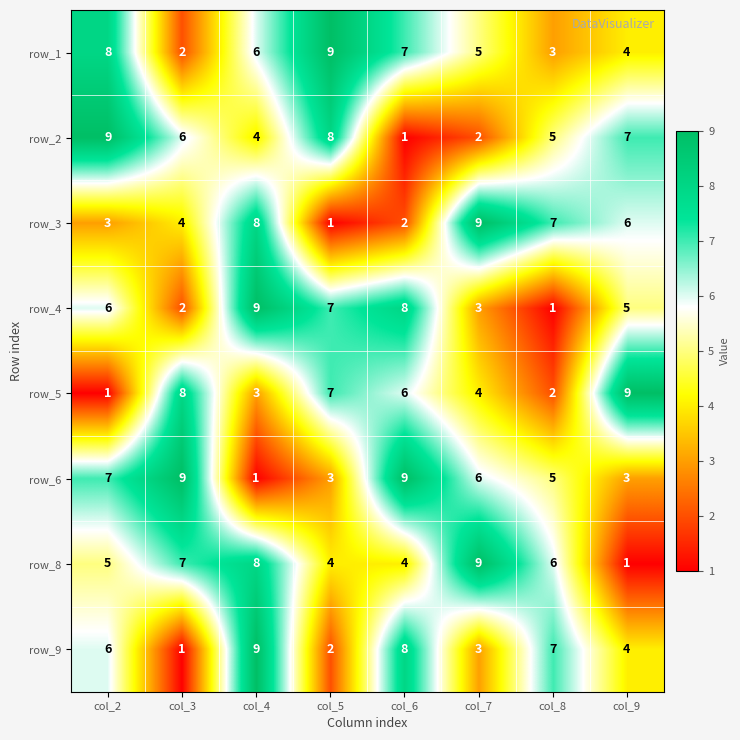

Which series changed the most between col_2 and col_9?

row_5